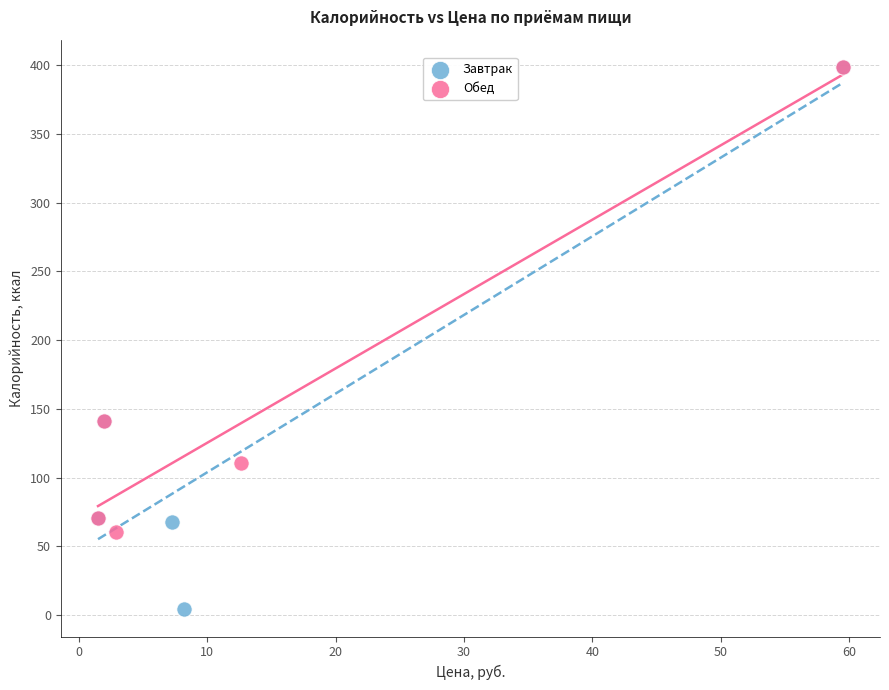

Which series contains the lowest Y value?

Завтрак